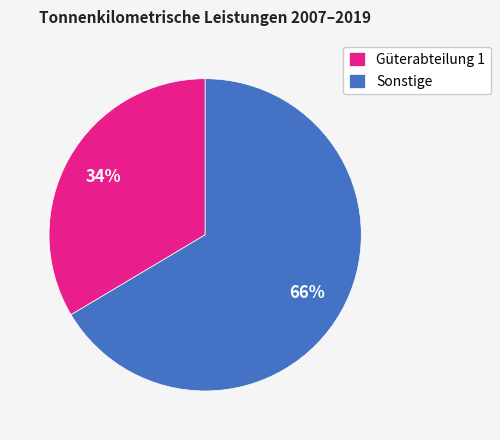

Count the number of slices in the pie.

2